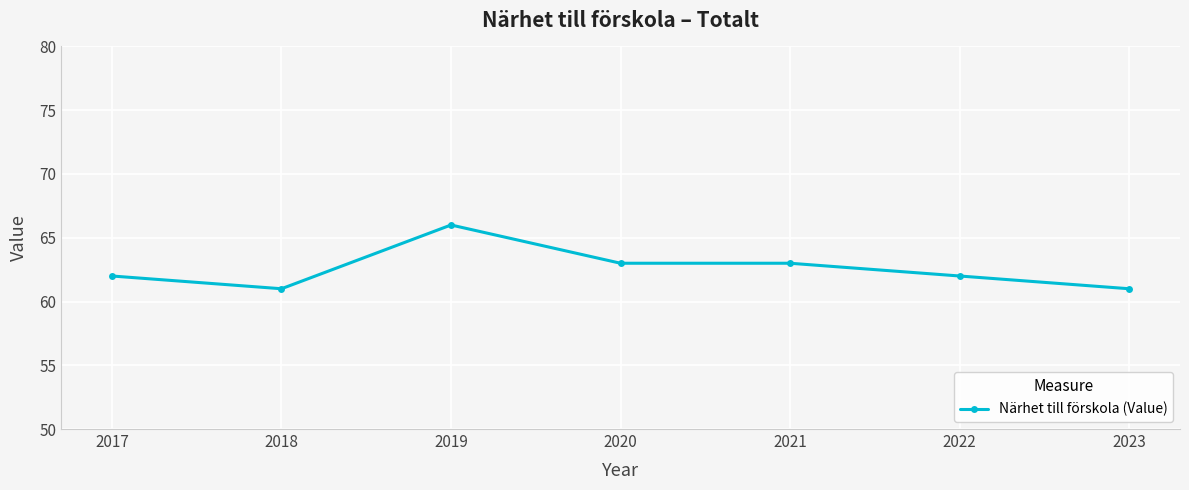

What is the value of the 4th point from the left?

63